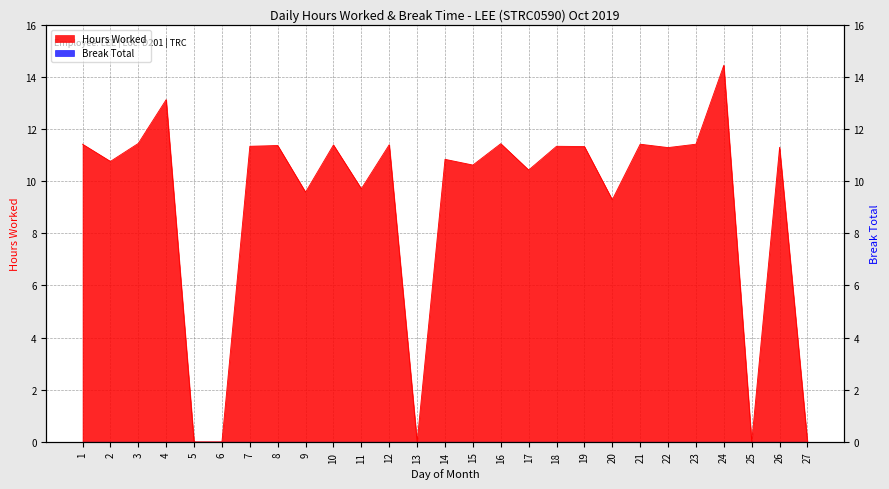

What is the change in value from 11 to 26?

+1.6